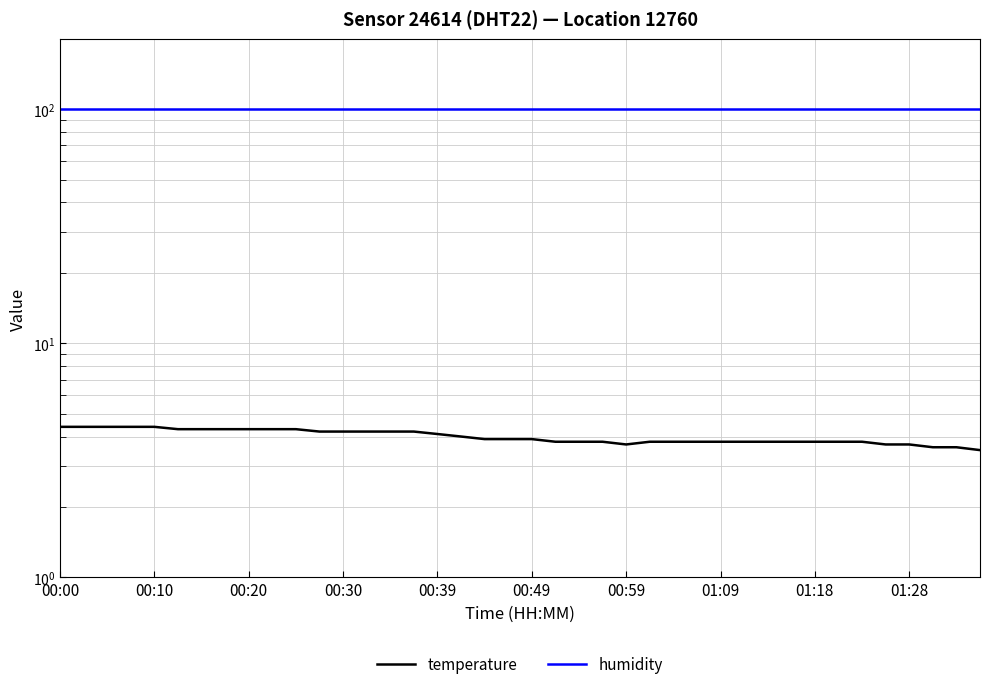

Where is the first local minimum for temperature?

00:59